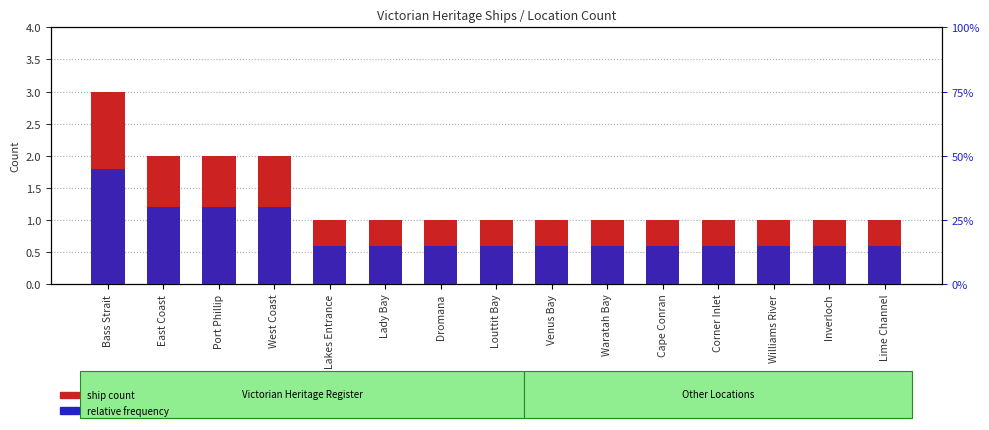

How many bars are there in total?

30